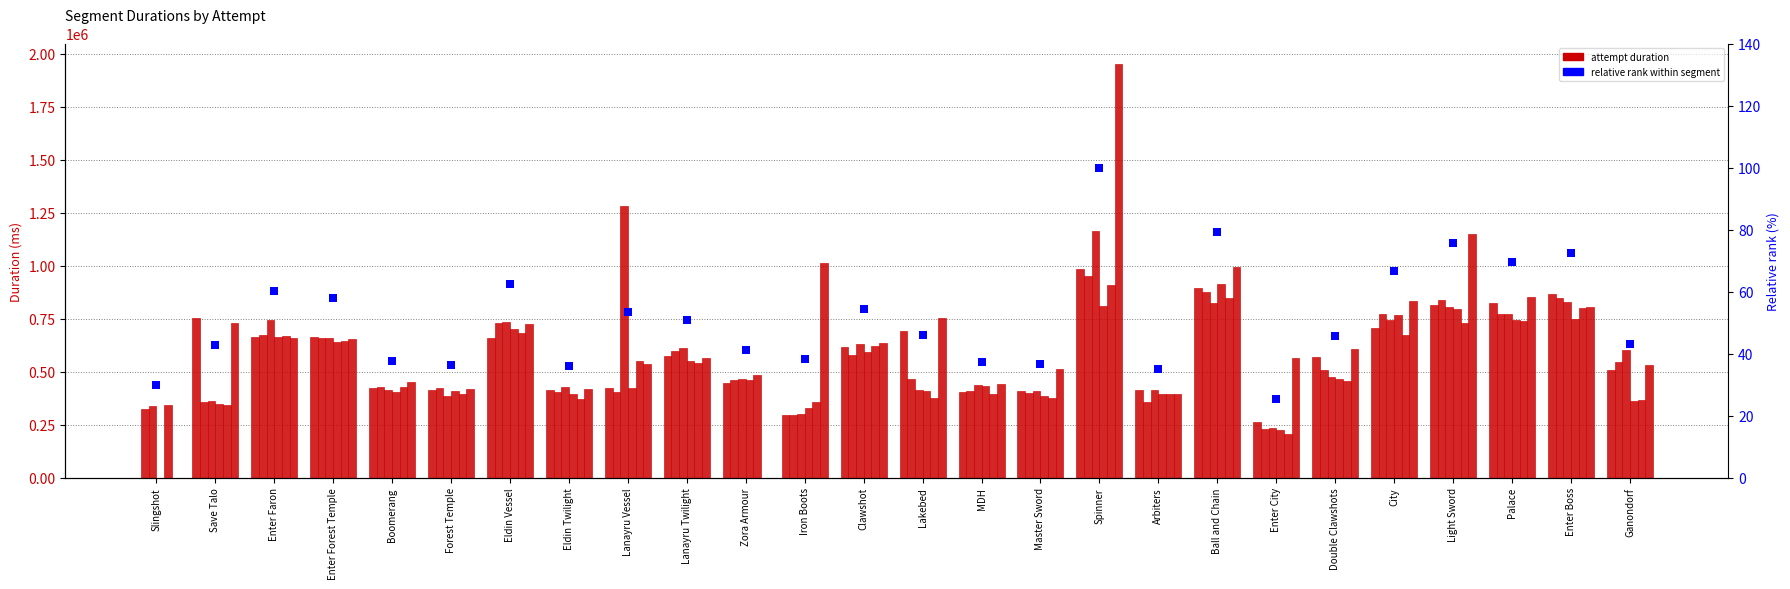

What is the total value across all series at Slingshot?

1003906